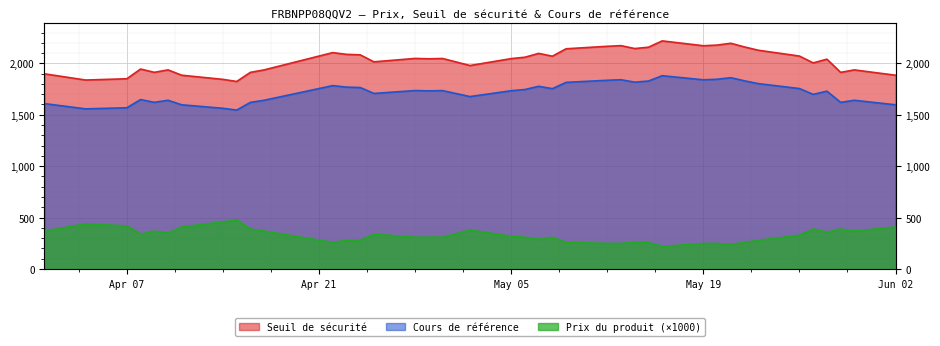

What is the average value of the Seuil de sécurité series?

2028.5